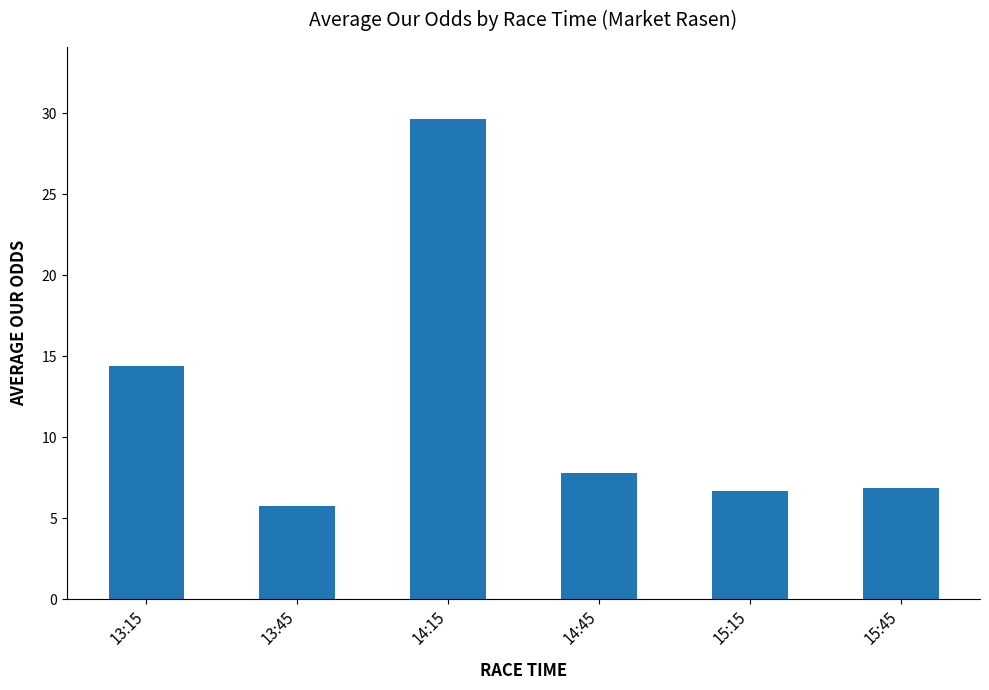

What is the smallest value displayed?

5.8